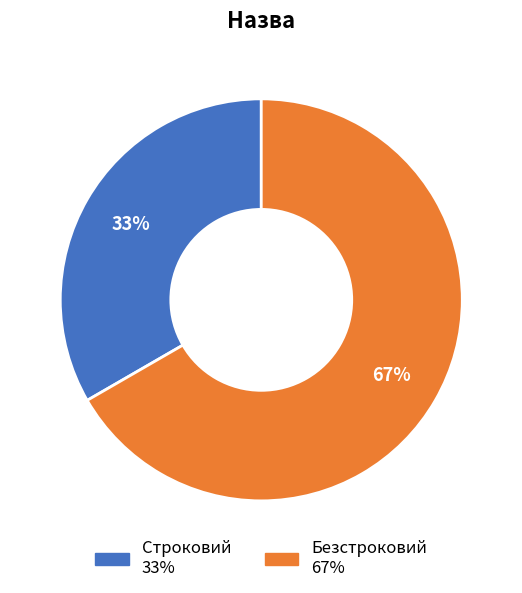

To the nearest percent, what portion does Безстроковий represent?

67%